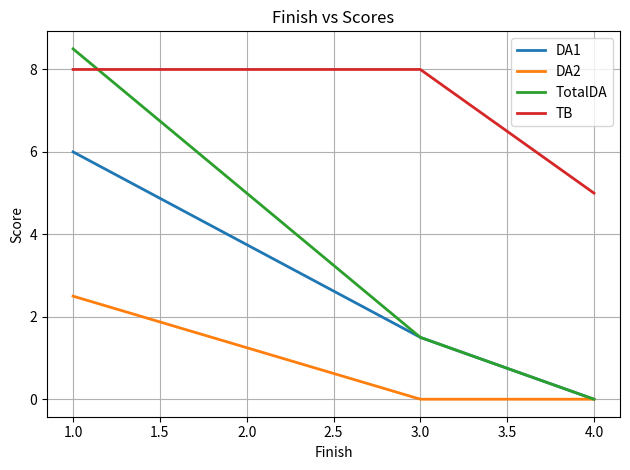

True or false: DA2 and TB cross at least once.

False